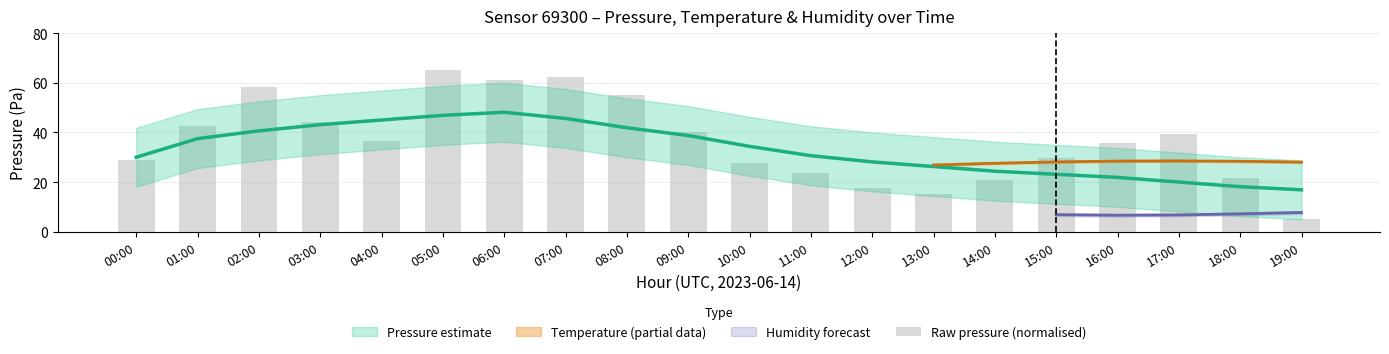

Rank the categories by value from highest to lowest.

05:00, 07:00, 06:00, 02:00, 08:00, 03:00, 01:00, 09:00, 17:00, 04:00, 16:00, 15:00, 00:00, 10:00, 11:00, 18:00, 14:00, 12:00, 13:00, 19:00